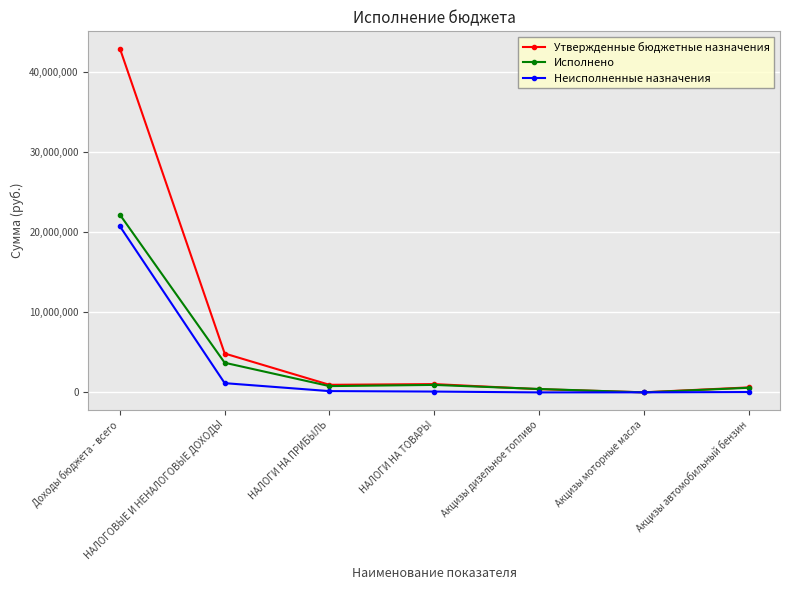

What position from the left is Доходы бюджета - всего?

1